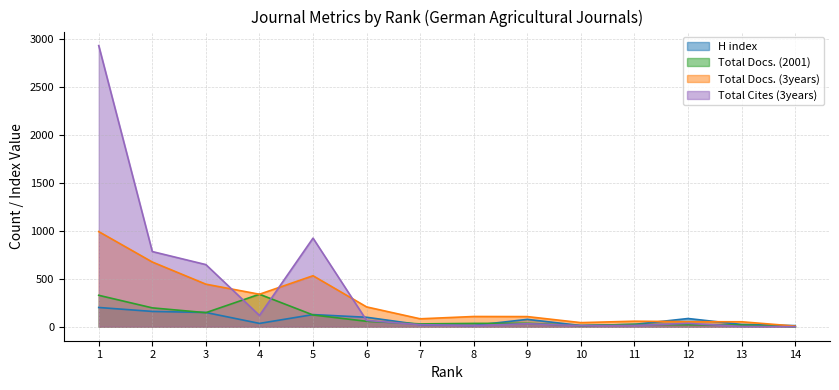

What is the difference between the maximum and minimum values in the Total Docs. (2001) series?

338